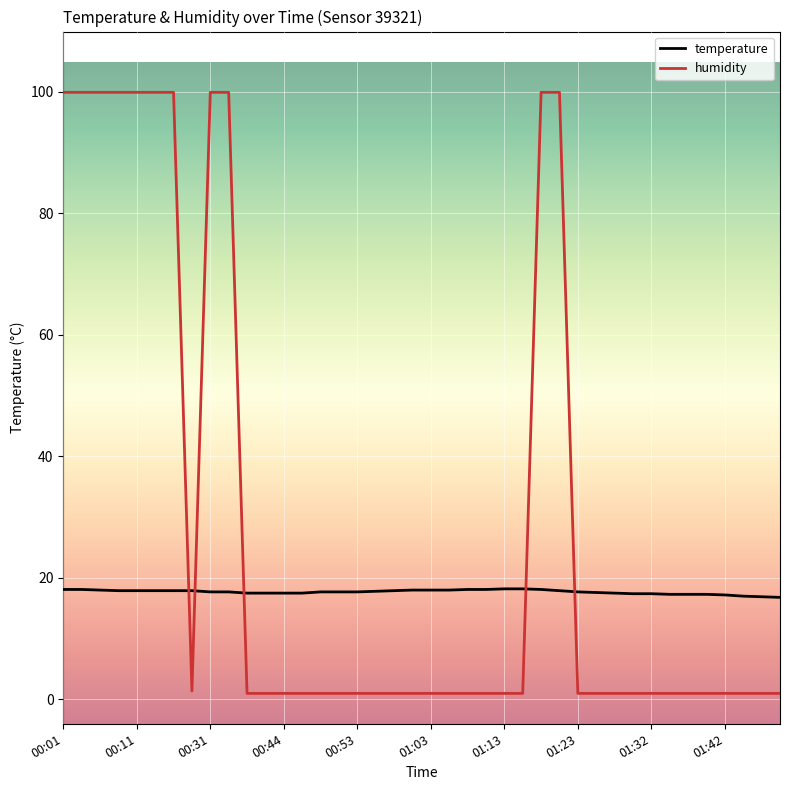

Rank the series by their maximum value, from lowest to highest.

temperature, humidity